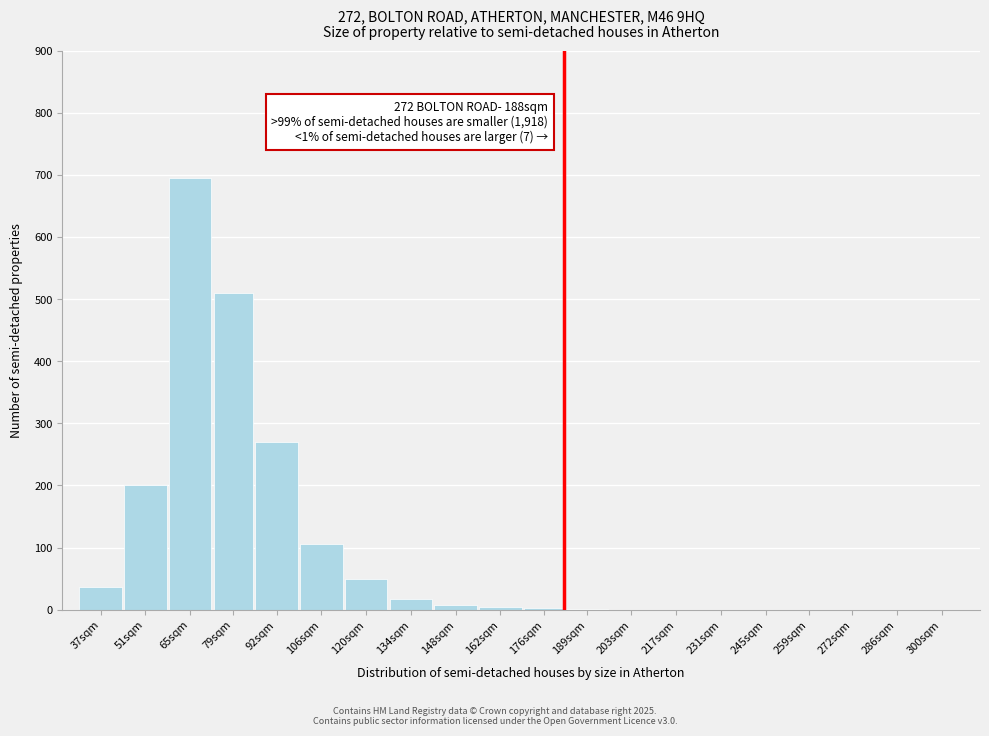

At which label is the value closest to 347?

92sqm